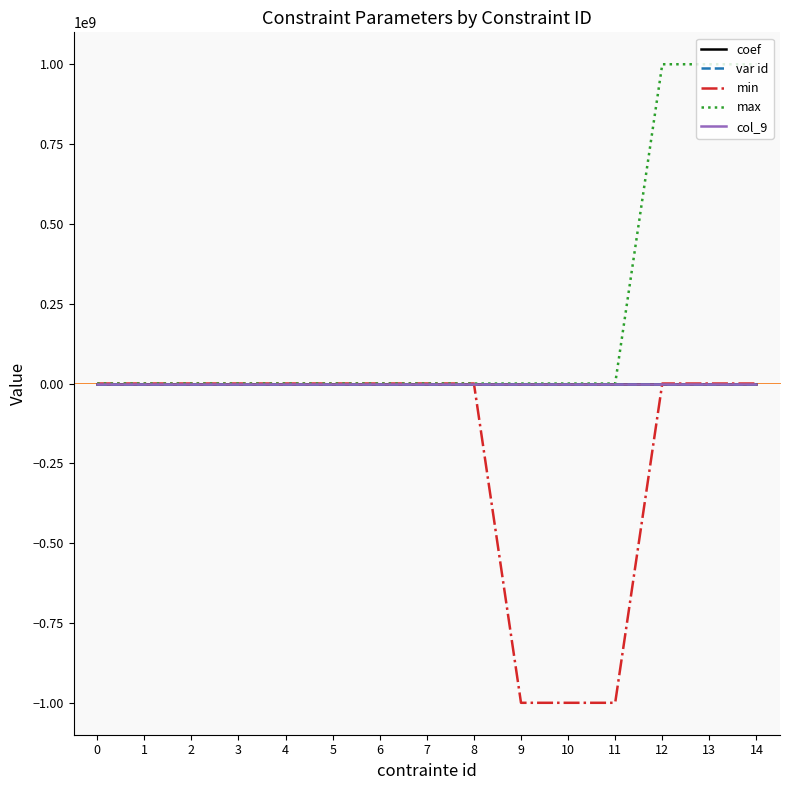

What are all the series names shown in the legend?

coef, var id, min, max, col_9